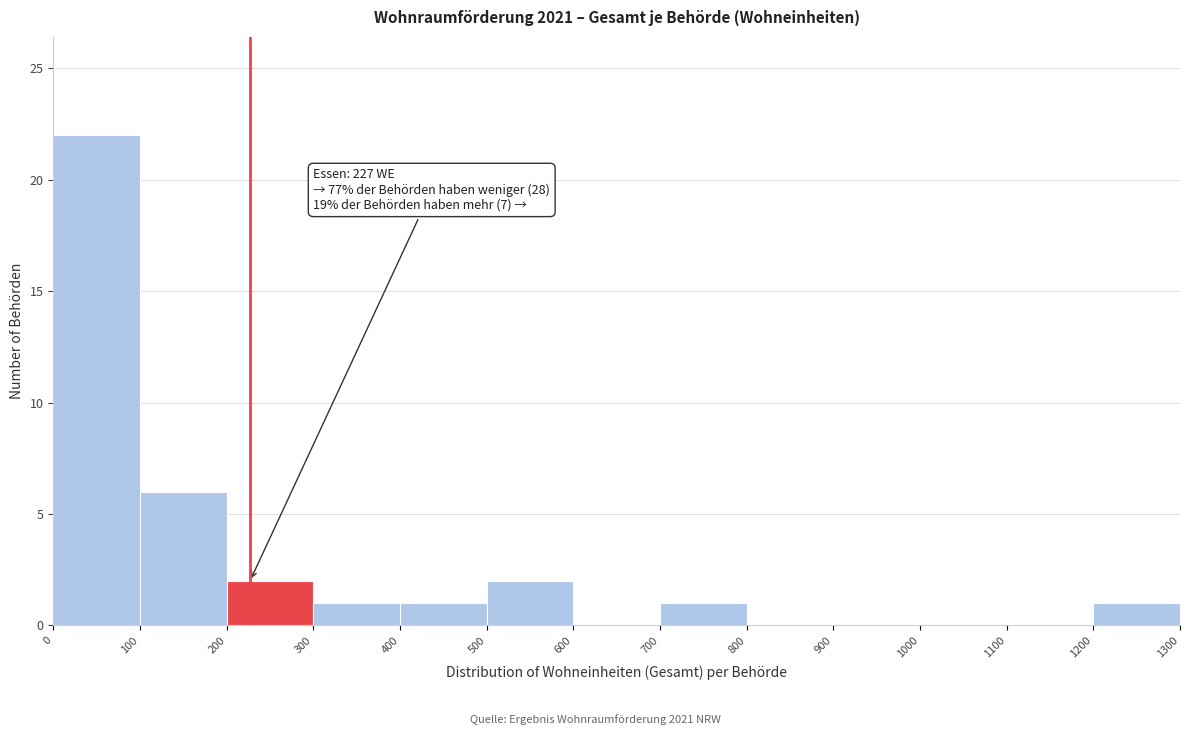

Over which range of the x-axis is the bar tallest?

0 to 100